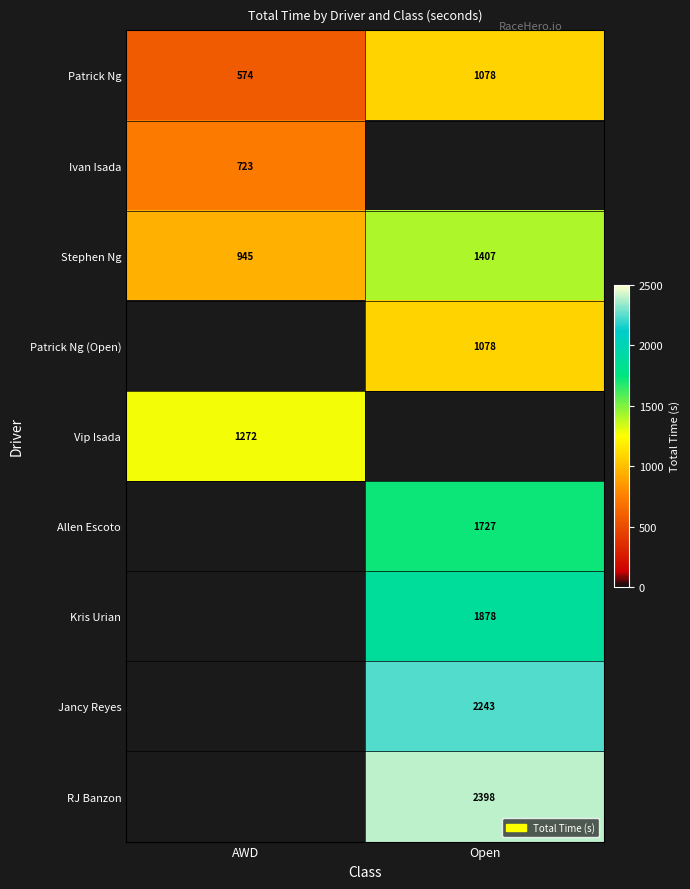

The value of Allen Escoto at Open is 2808.6. True or false?

False